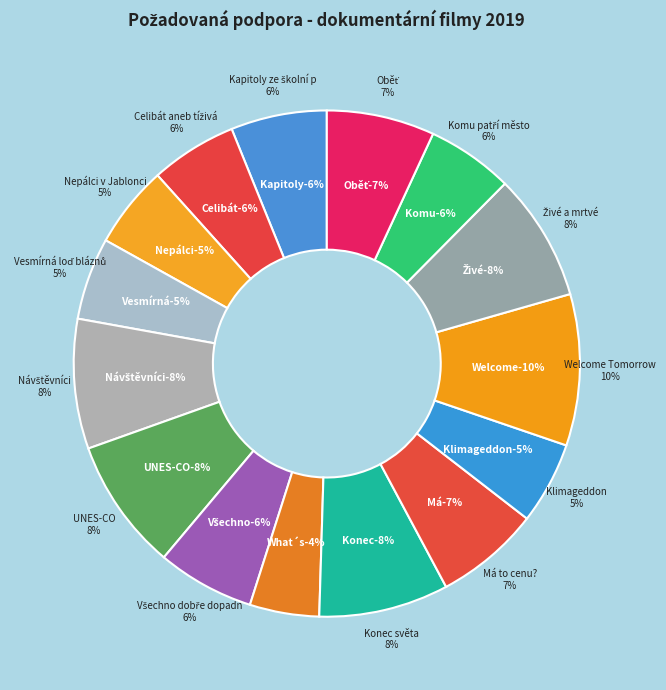

What is the largest slice in the pie chart?

Welcome Tomorrow